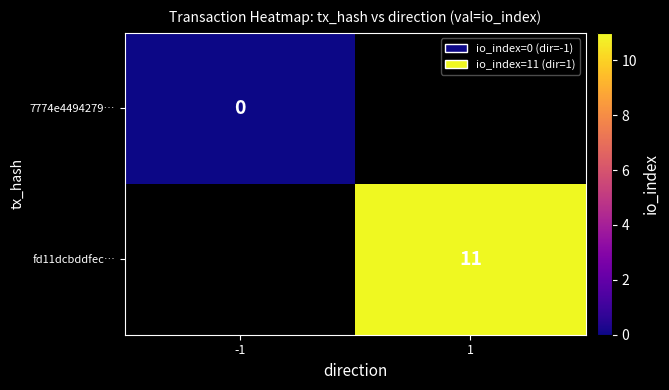

The fd11dcbddfec… series shows 3 at 1. True or false?

False